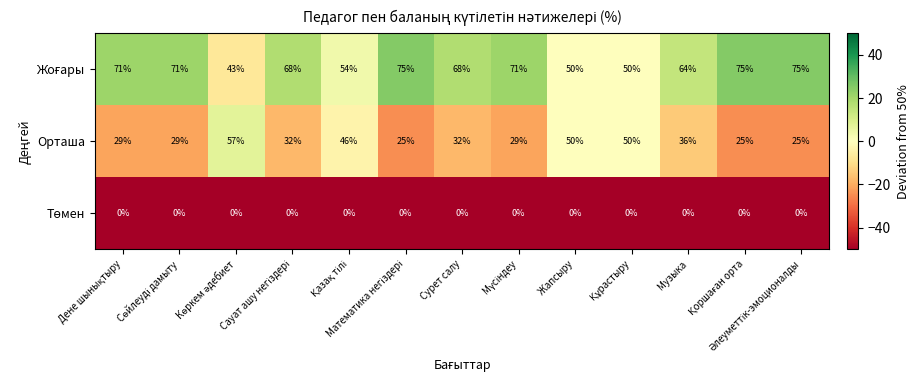

What is the difference between the maximum and minimum values in the Орташа series?

32